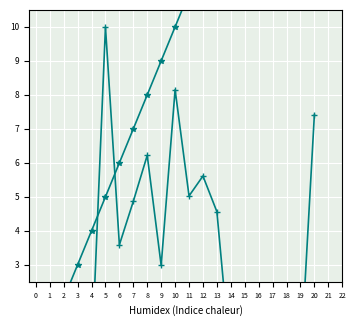

What is the average value of the 確認番号 (normalized) series?

3.1